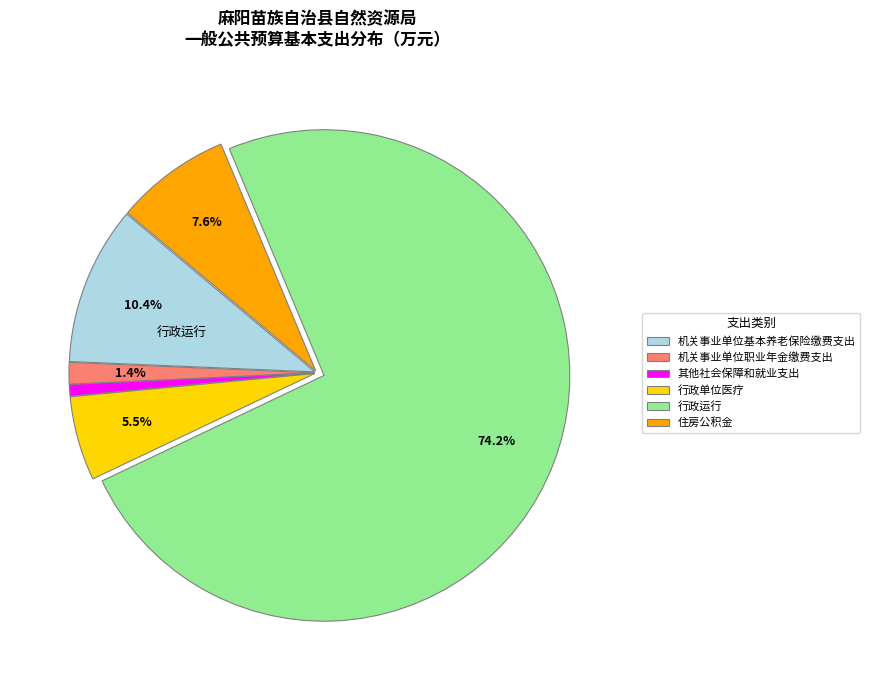

Is the sum of 行政运行 and 机关事业单位职业年金缴费支出 greater than half?

Yes